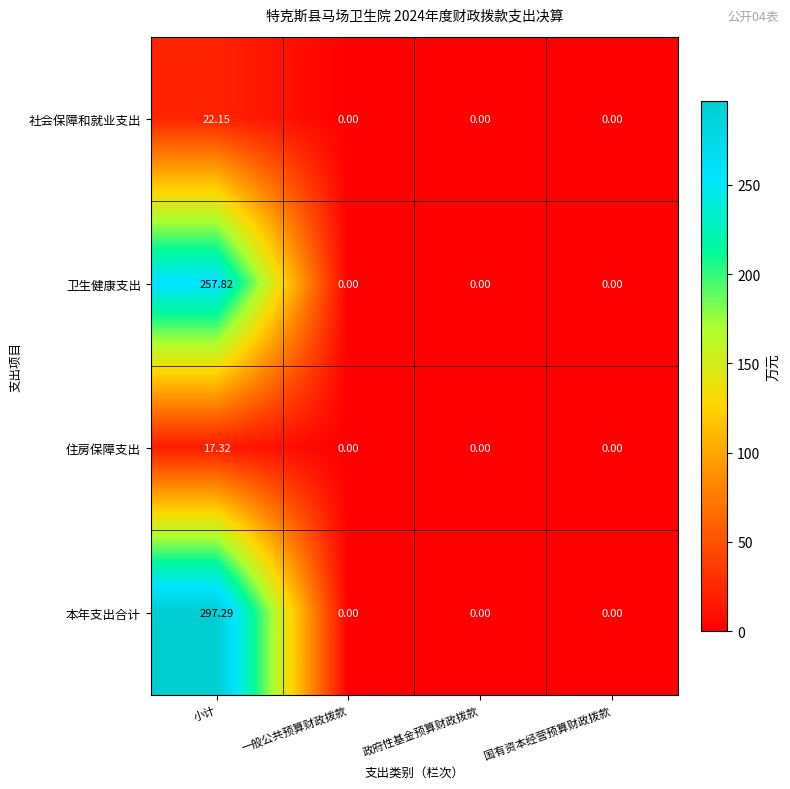

At how many categories does at least one series exceed 219?

1